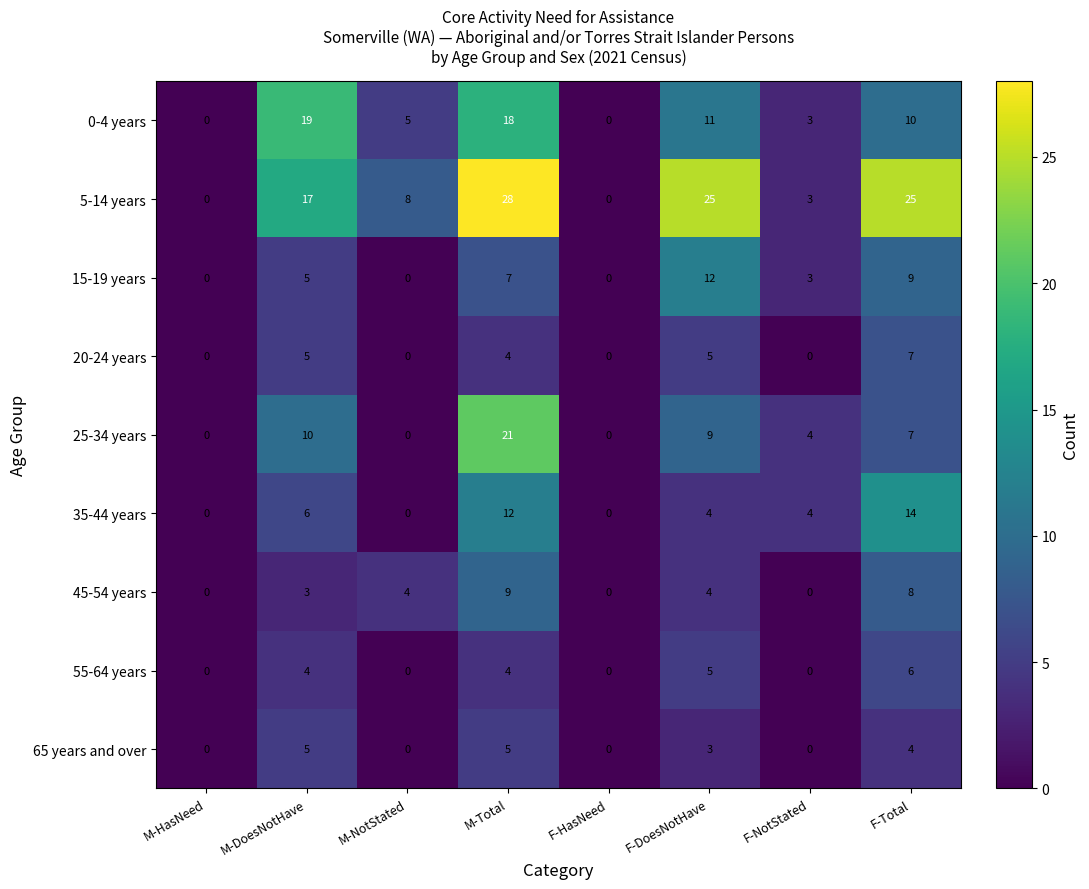

At which category is the sum across all series the highest?

M-Total